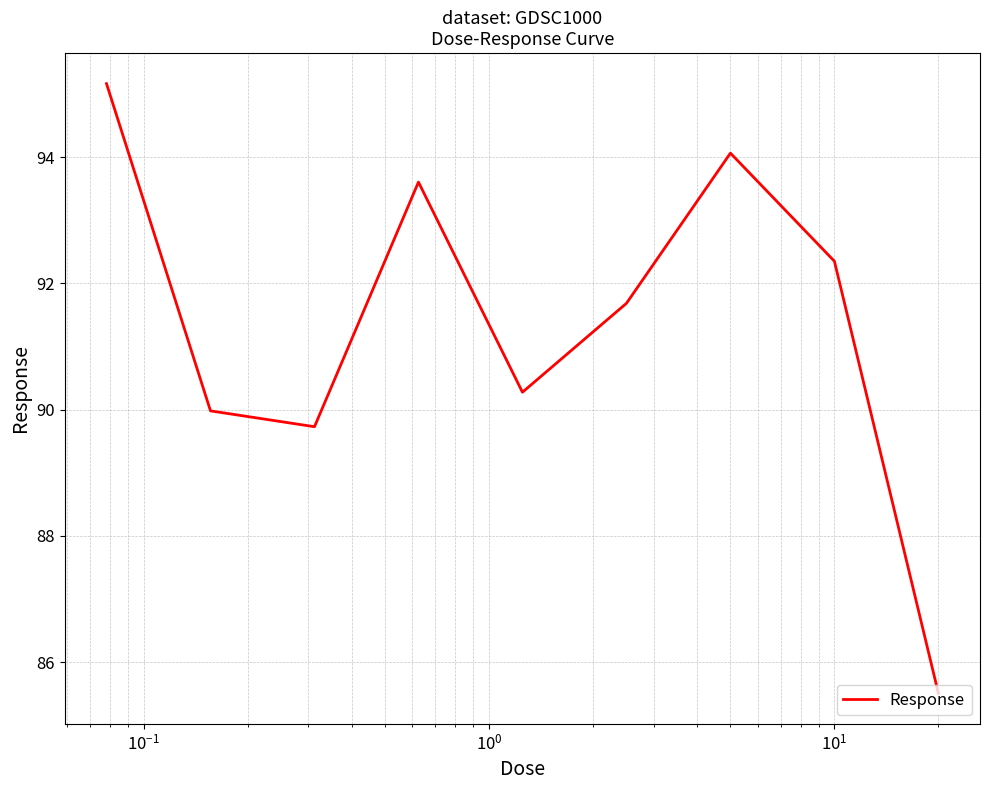

What is the greatest value displayed?

95.2